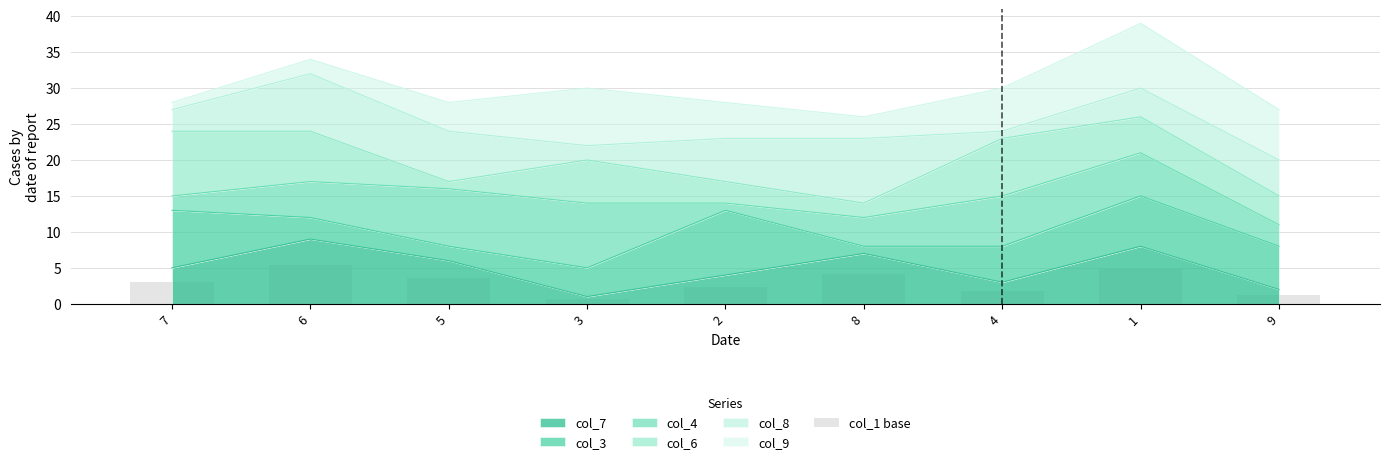

The value at 2 is 1.2. True or false?

False